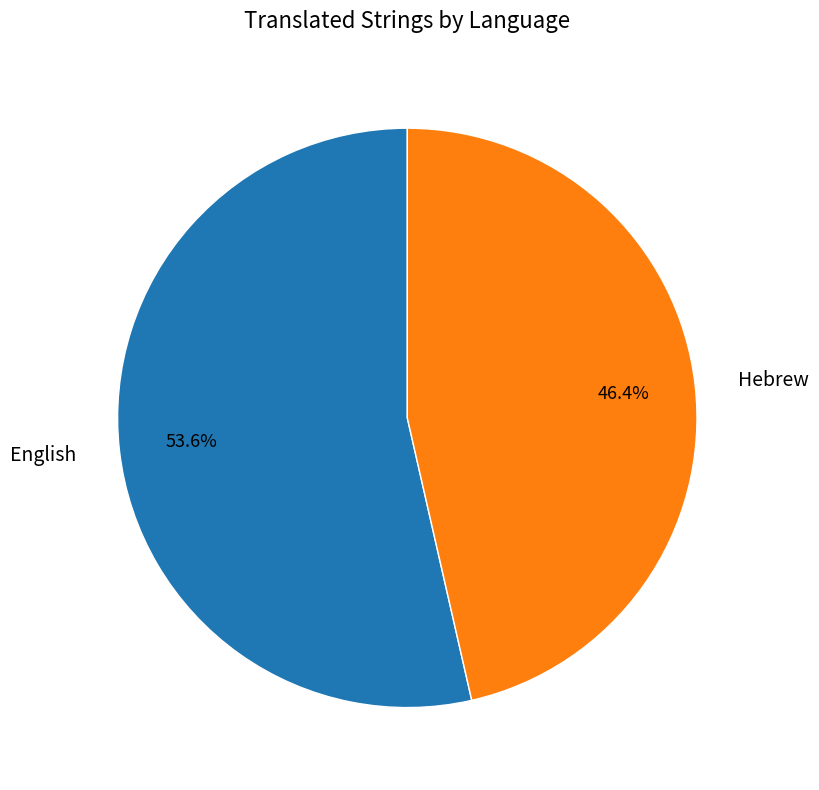

True or false: English accounts for 47% of the total.

False